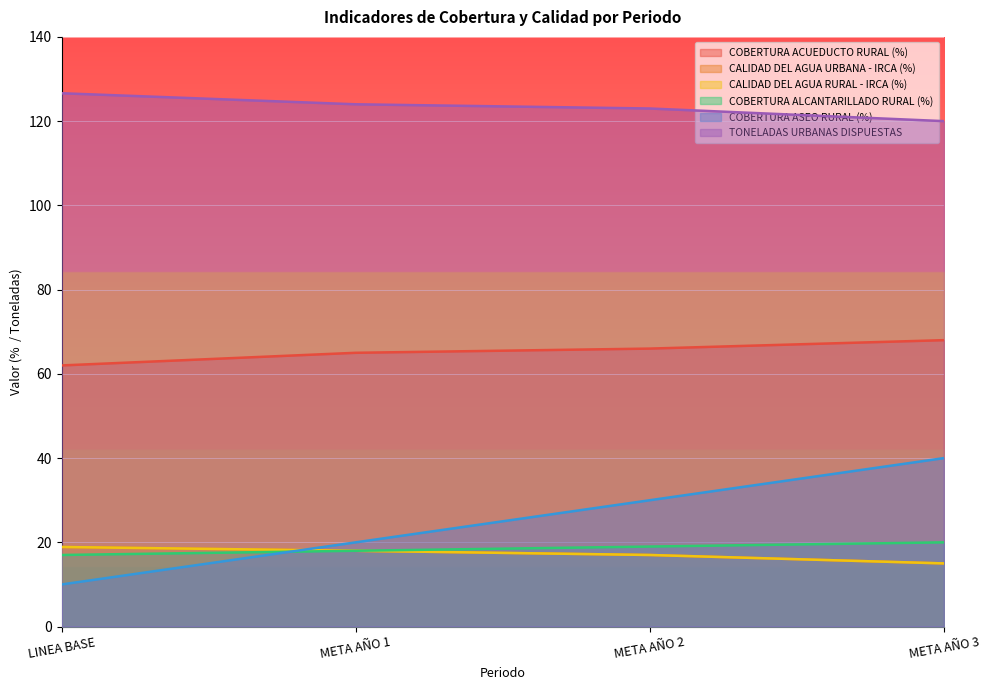

Reading right to left, extract all data points from this chart.

COBERTURA ACUEDUCTO RURAL (%): META AÑO 3=68.0	META AÑO 2=66.0	META AÑO 1=65.0	LINEA BASE=62.0
CALIDAD DEL AGUA URBANA - IRCA (%): META AÑO 3=15.0	META AÑO 2=17.0	META AÑO 1=18.0	LINEA BASE=18.9
CALIDAD DEL AGUA RURAL - IRCA (%): META AÑO 3=15.0	META AÑO 2=17.0	META AÑO 1=18.0	LINEA BASE=18.9
COBERTURA ALCANTARILLADO RURAL (%): META AÑO 3=20.0	META AÑO 2=19.0	META AÑO 1=18.0	LINEA BASE=17.0
COBERTURA ASEO RURAL (%): META AÑO 3=40.0	META AÑO 2=30.0	META AÑO 1=20.0	LINEA BASE=10.0
TONELADAS URBANAS DISPUESTAS: META AÑO 3=120.0	META AÑO 2=123.0	META AÑO 1=124.0	LINEA BASE=126.6